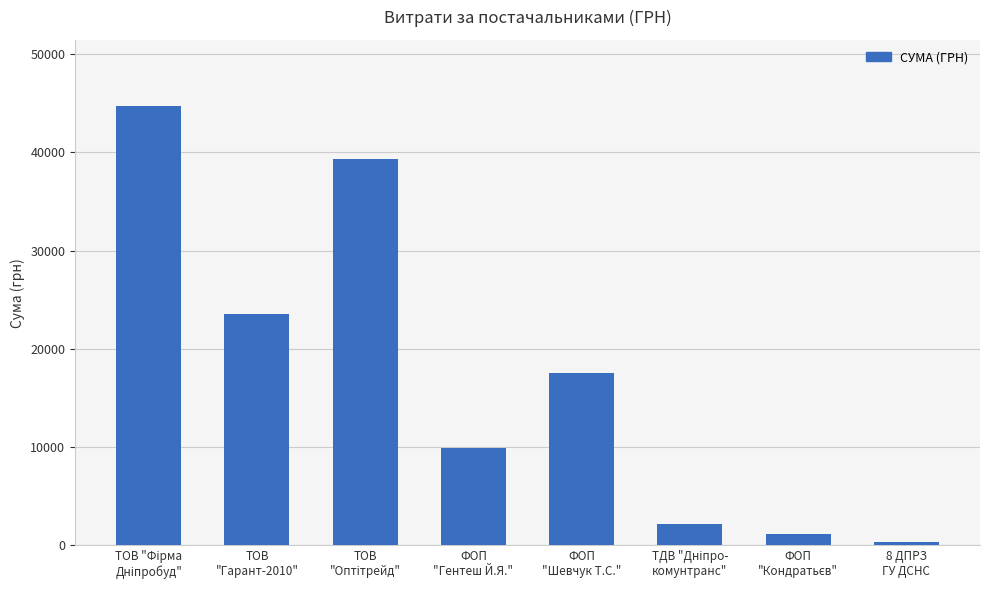

Reading left to right, what are all the values shown in this chart?

44730.5	23586.0	39330.0	9944.0	17548.0	2188.9	1193.0	321.5